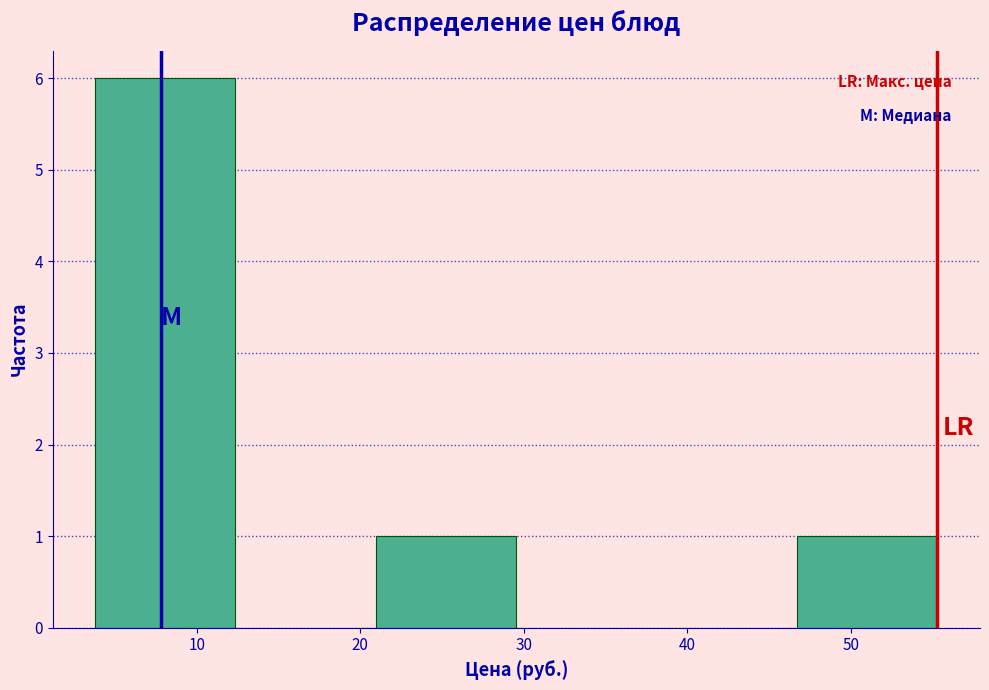

Reading left to right, transcribe this chart: for each bar, give the range it covers on the x-axis and its height. Neither the bar edges nor the heights are printed on the chart, so give them approximately, as read against the axes.

4 to 12: 6
12 to 21: 0
21 to 30: 1
30 to 38: 0
38 to 47: 0
47 to 55: 1